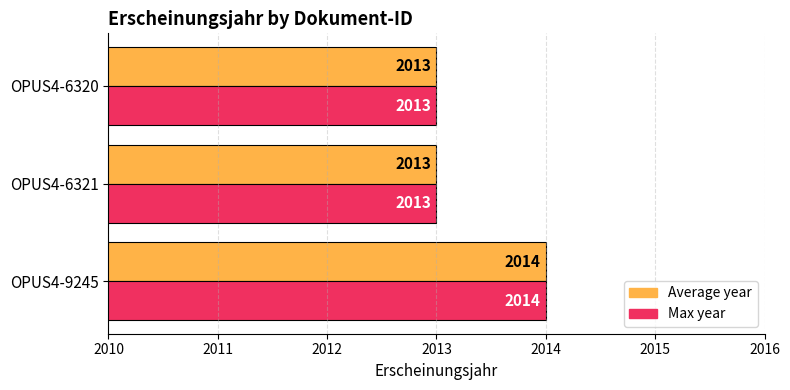

At which category is the sum across all series the highest?

OPUS4-9245